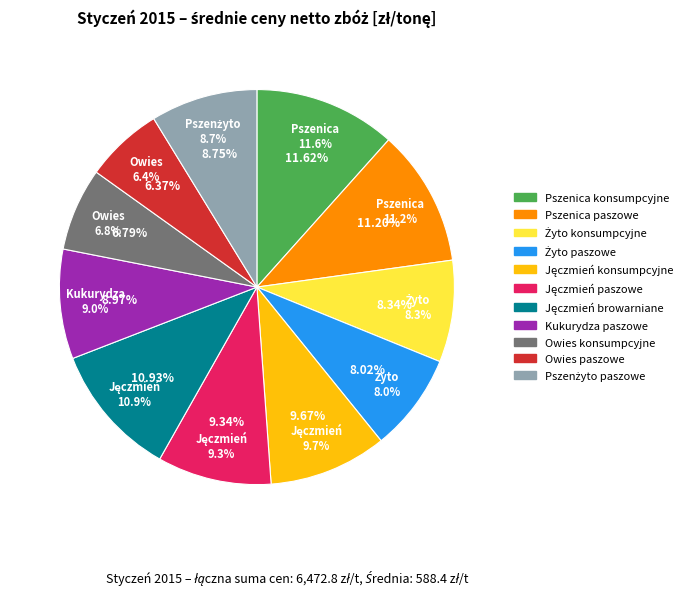

To the nearest percent, what is the average slice percentage?

9%